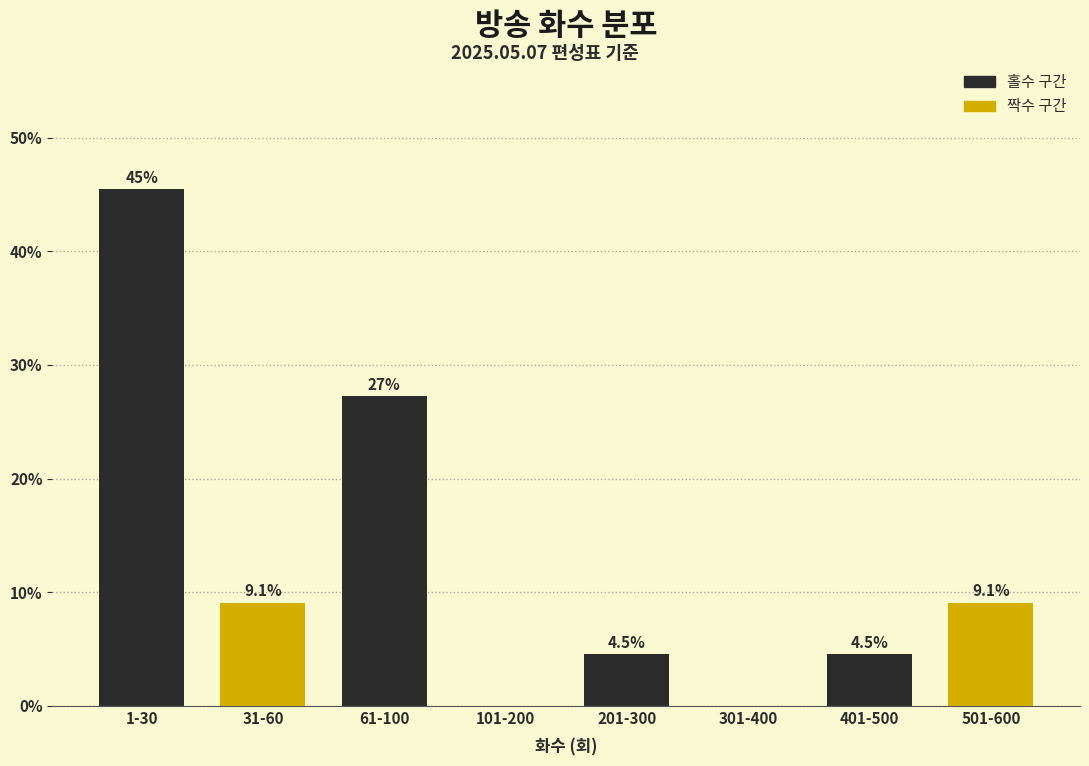

Reading right to left, transcribe all the data shown in this chart.

501-600=9.1	401-500=4.5	301-400=0.0	201-300=4.5	101-200=0.0	61-100=27.3	31-60=9.1	1-30=45.5